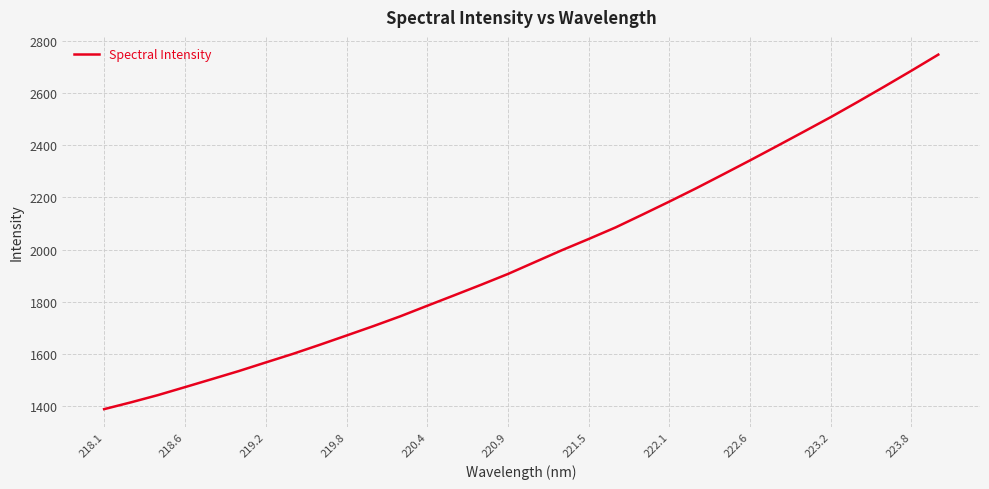

What is the smallest value displayed?

1388.9